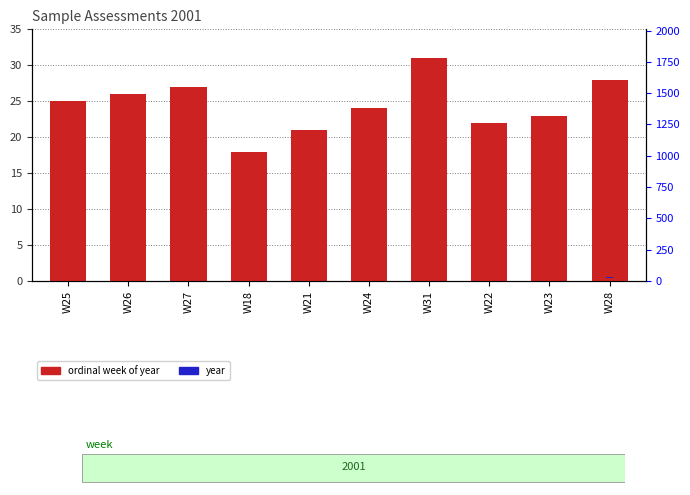

Between W25 and W27, which series saw the biggest shift?

ordinal week of year